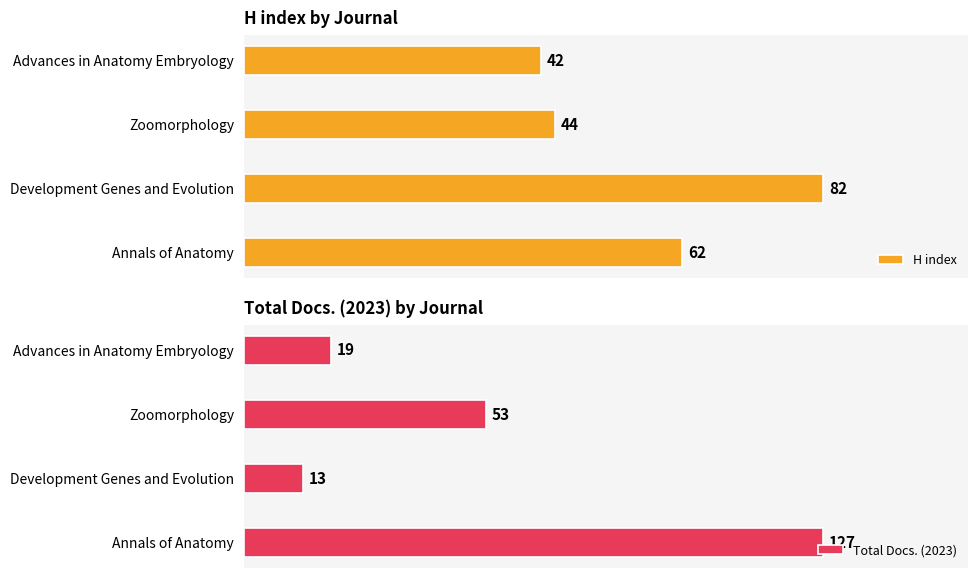

What is the highest value of the Total Docs. (2023) series?

127